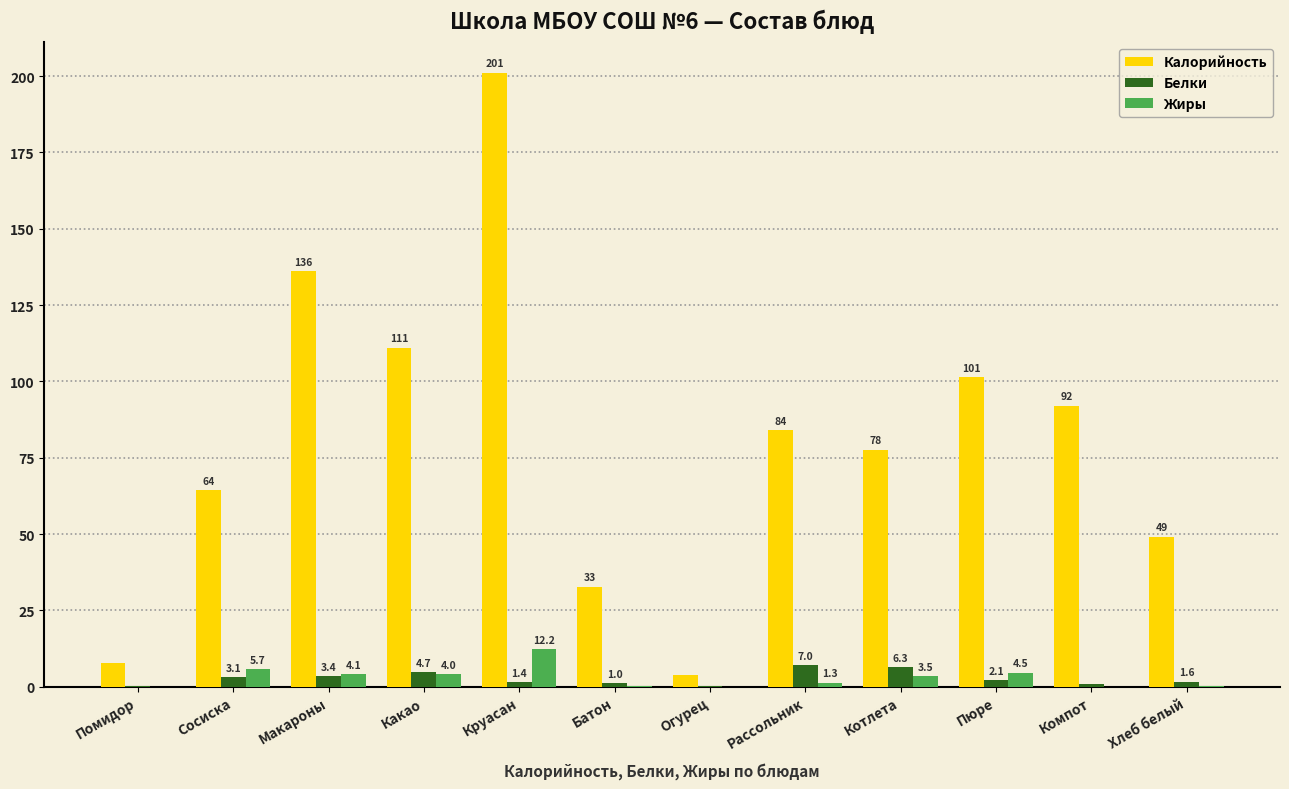

What is the sum of all Калорийность values?

960.4